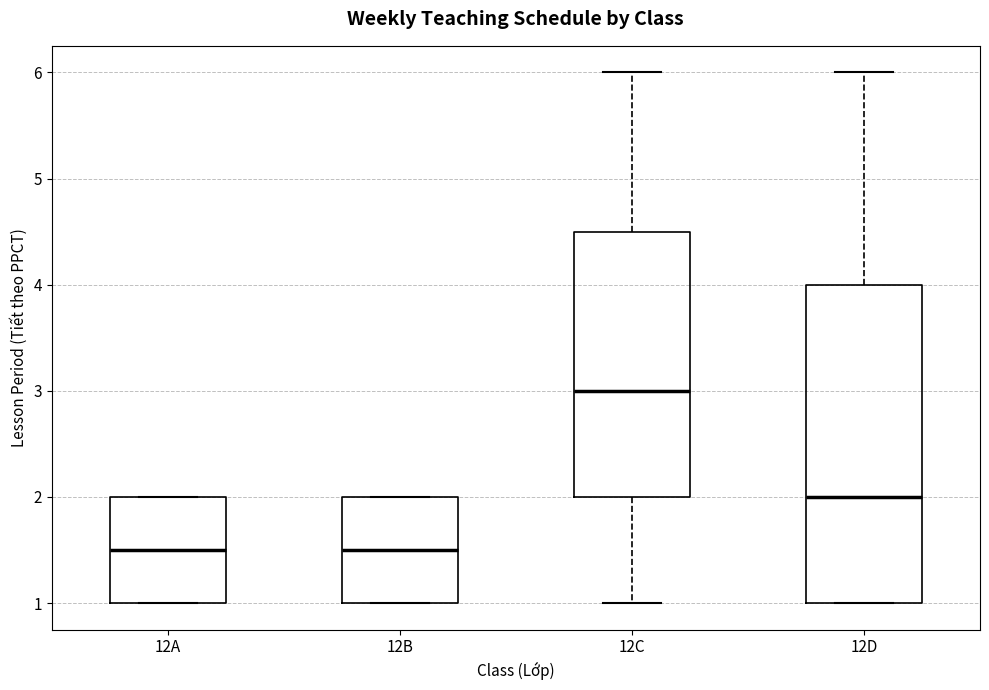

Reading left to right, transcribe this box plot: for each box, give where its median line is, the range the box spans, and where its two whiskers end, as read against the y-axis. The values are not printed on the chart, so give them approximately, as read against the axis.

12A: median 1.5, box 1.0 to 2.0, whiskers 1.0 to 2.0
12B: median 1.5, box 1.0 to 2.0, whiskers 1.0 to 2.0
12C: median 3.0, box 2.0 to 4.5, whiskers 1.0 to 6.0
12D: median 2.0, box 1.0 to 4.0, whiskers 1.0 to 6.0